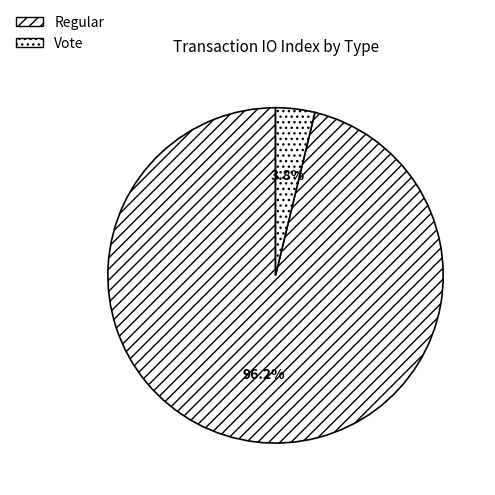

The Vote slice represents 4% of the pie. True or false?

True